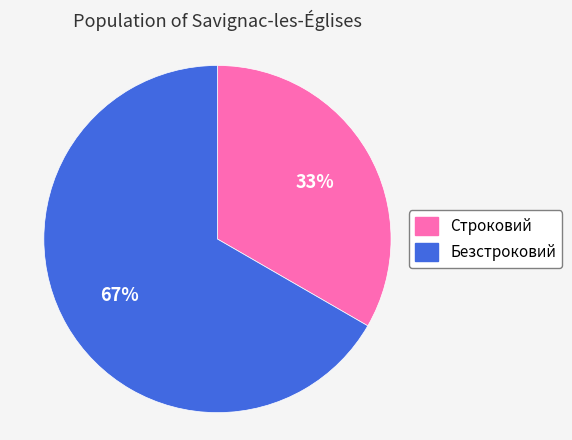

The Безстроковий slice represents 53% of the pie. True or false?

False